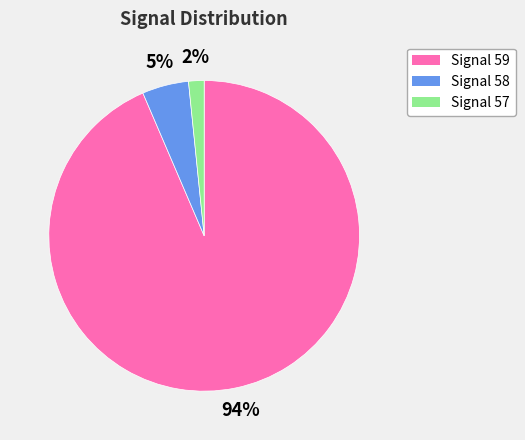

To the nearest percent, what is the average slice percentage?

33%